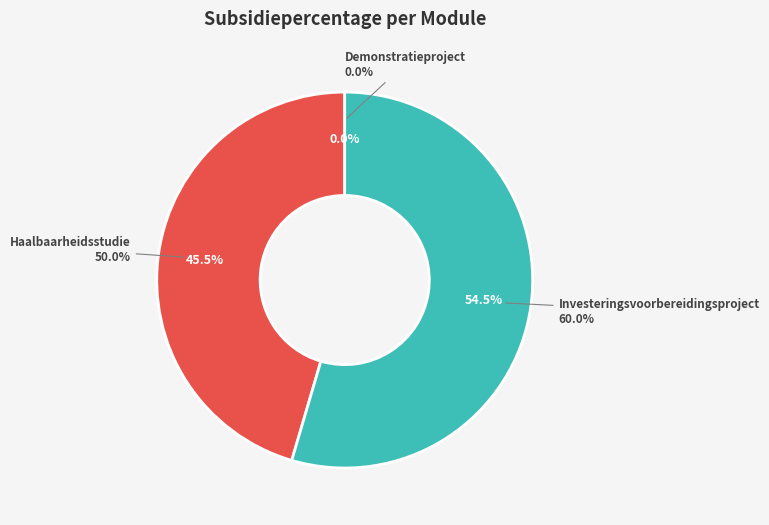

What is the largest slice in the pie chart?

Investeringsvoorbereidingsproject